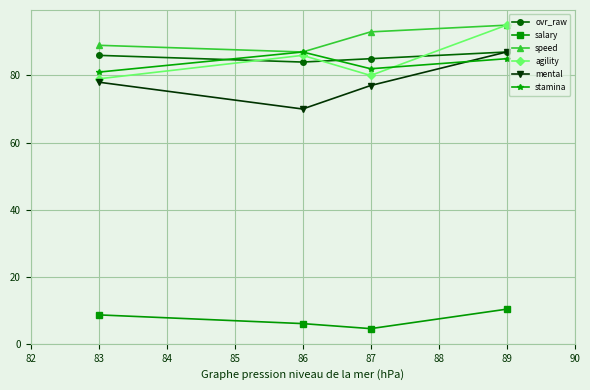

In salary, how many points are lower than both neighbors (excluding endpoints)?

1